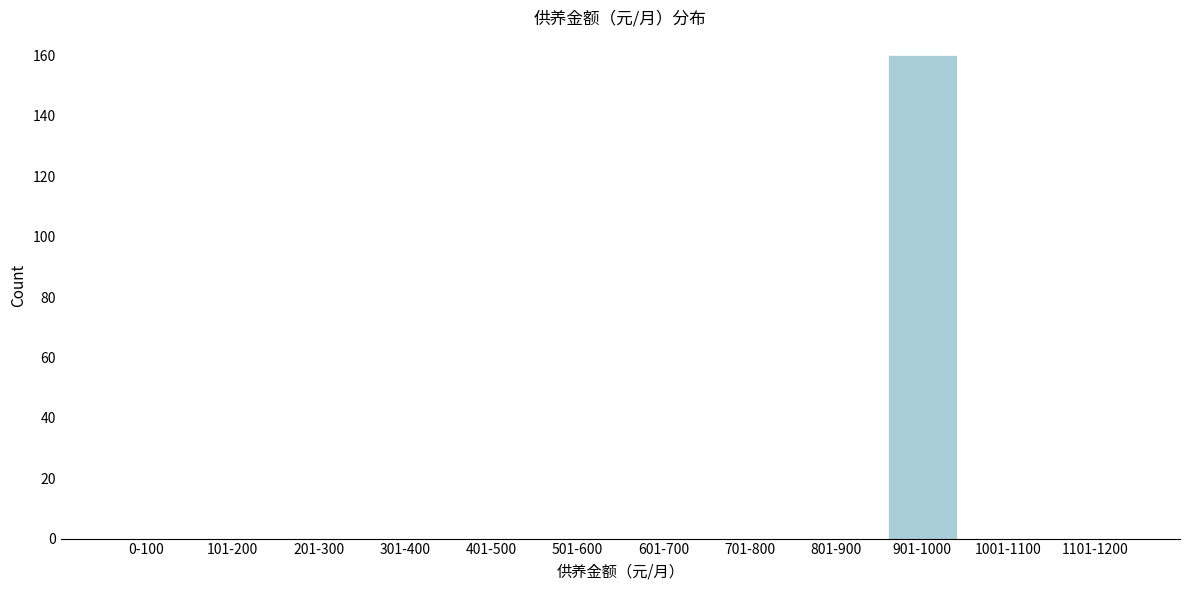

Reading right to left, transcribe all the data shown in this chart.

1101-1200=0	1001-1100=0	901-1000=160	801-900=0	701-800=0	601-700=0	501-600=0	401-500=0	301-400=0	201-300=0	101-200=0	0-100=0